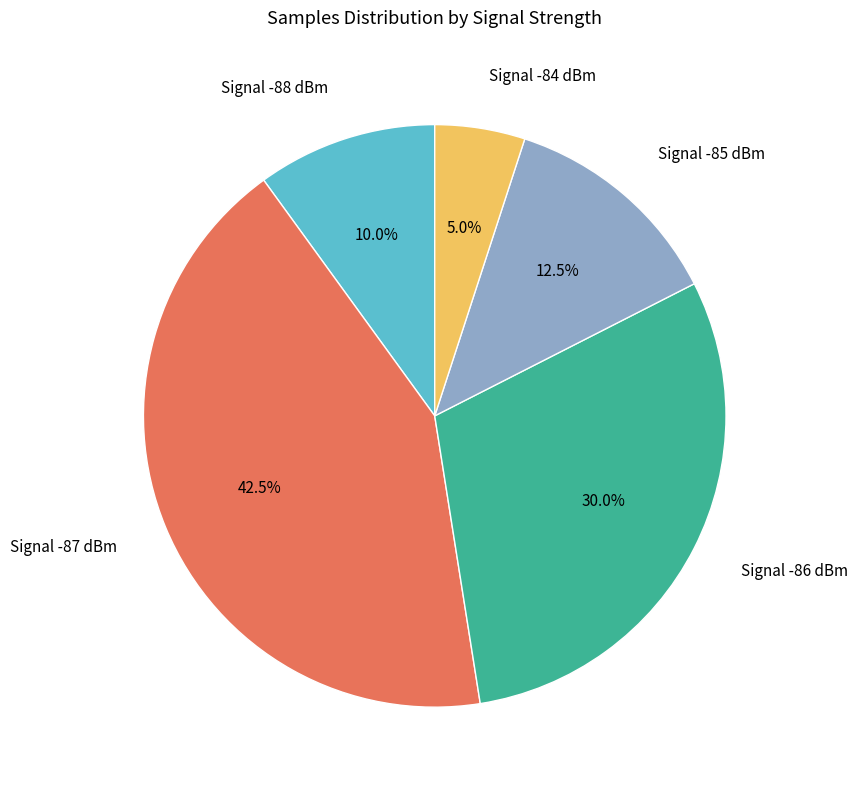

Is there any slice that represents more than half of the pie?

No